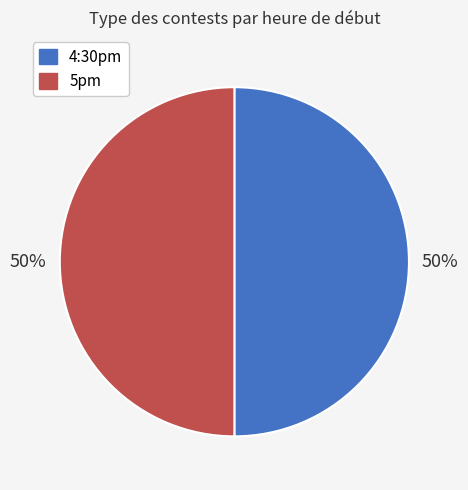

To the nearest percent, what is the average slice percentage?

50%